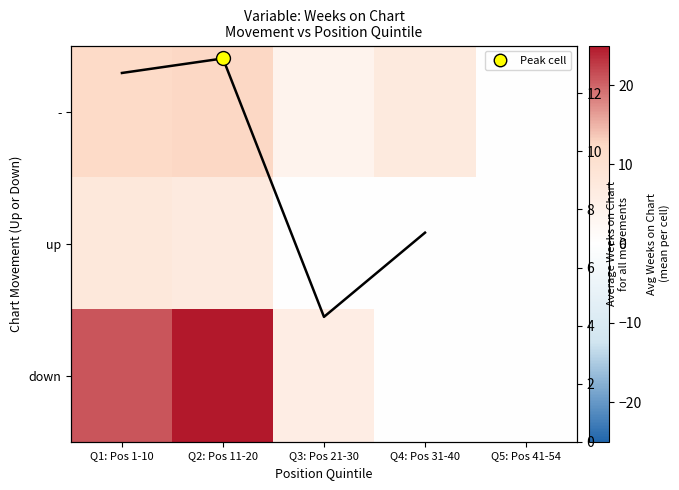

The - series shows 6.4 at Q3: Pos 21-30. True or false?

False